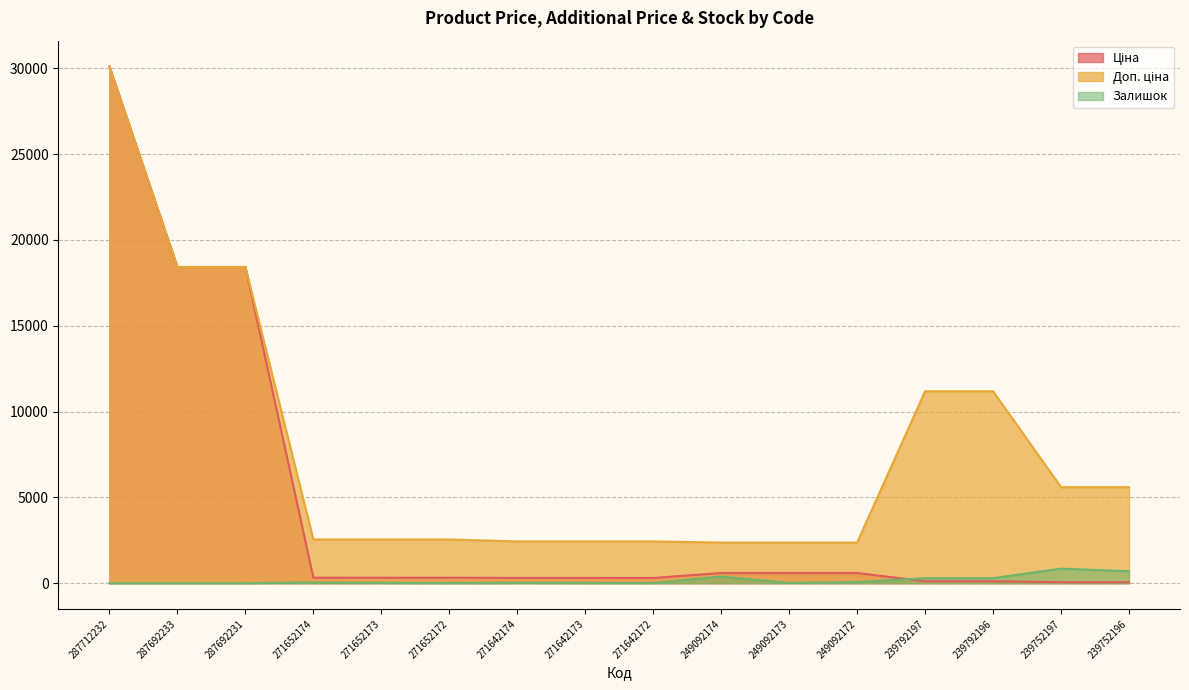

At which category is the sum across all series the highest?

287712232